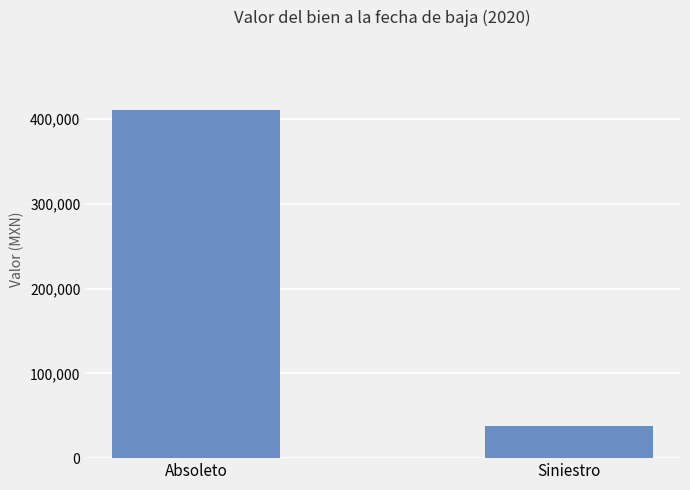

What is the maximum value shown in the chart?

411308.7